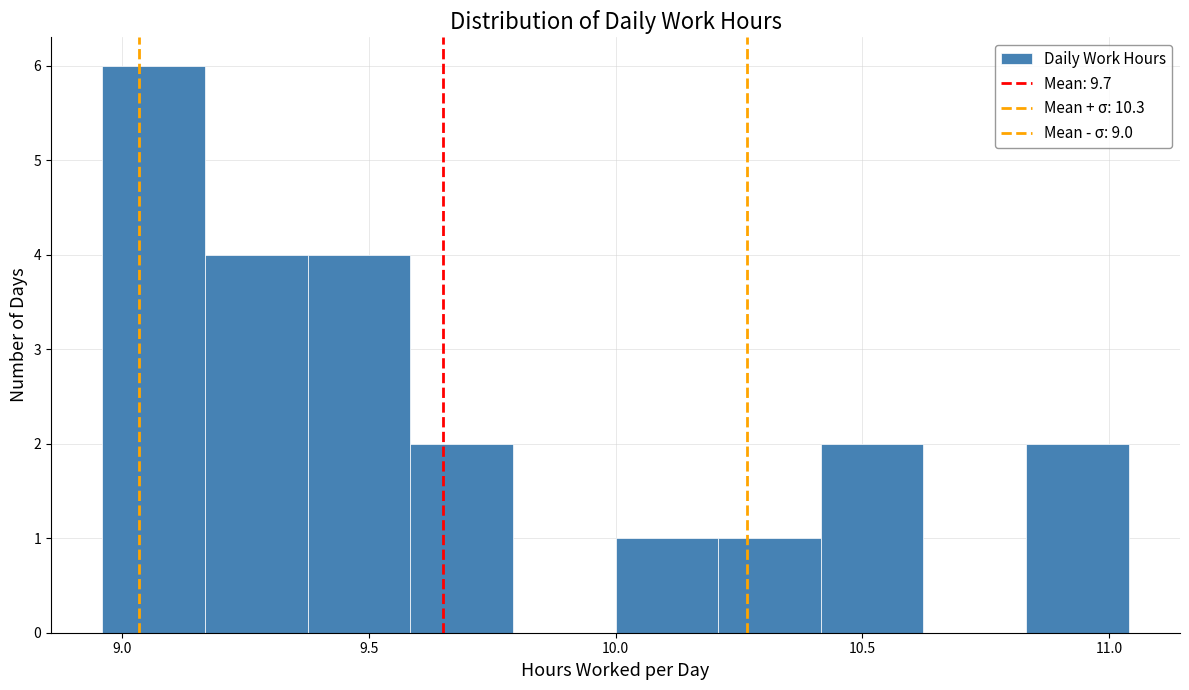

Reading left to right, transcribe this chart: for each bar, give the range it covers on the x-axis and its height. Neither the bar edges nor the heights are printed on the chart, so give them approximately, as read against the axes.

8.95 to 9.15: 6
9.15 to 9.40: 4
9.40 to 9.60: 4
9.60 to 9.80: 2
9.80 to 10.00: 0
10.00 to 10.20: 1
10.20 to 10.40: 1
10.40 to 10.60: 2
10.60 to 10.85: 0
10.85 to 11.05: 2